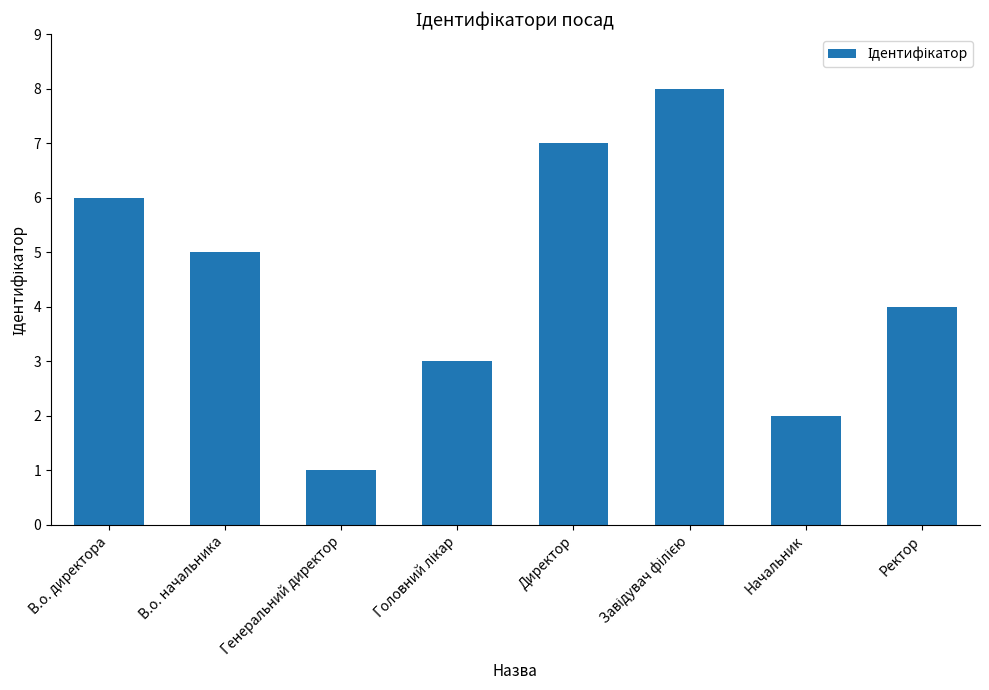

What is the ratio of the value at Директор to the value at Генеральний директор?

7.0